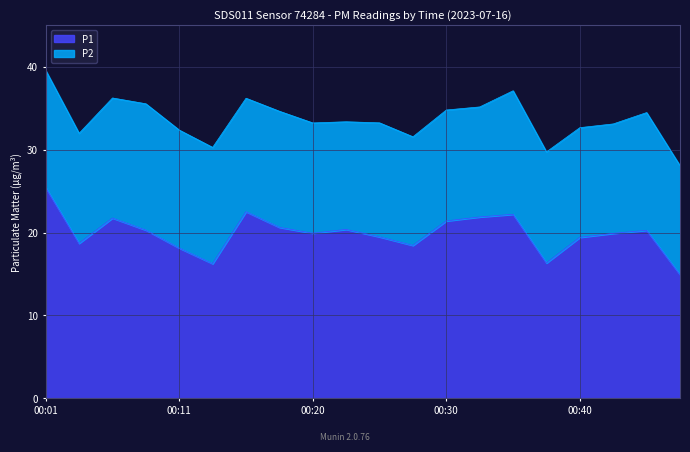

Where is the first local minimum?

00:03